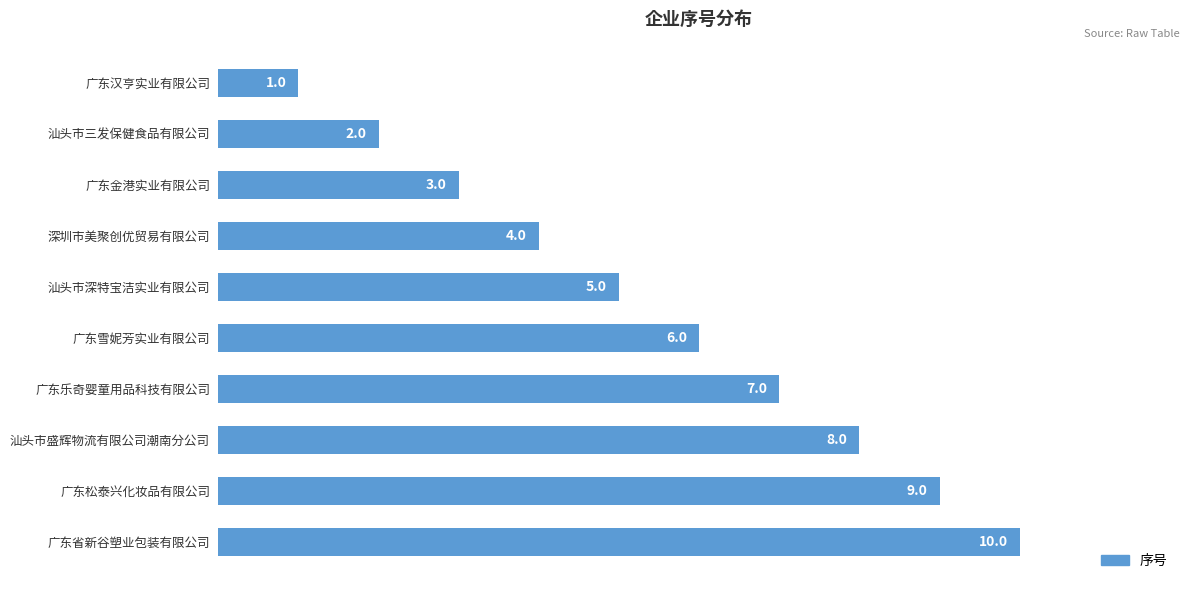

What value does the data have at 汕头市盛辉物流有限公司潮南分公司?

8